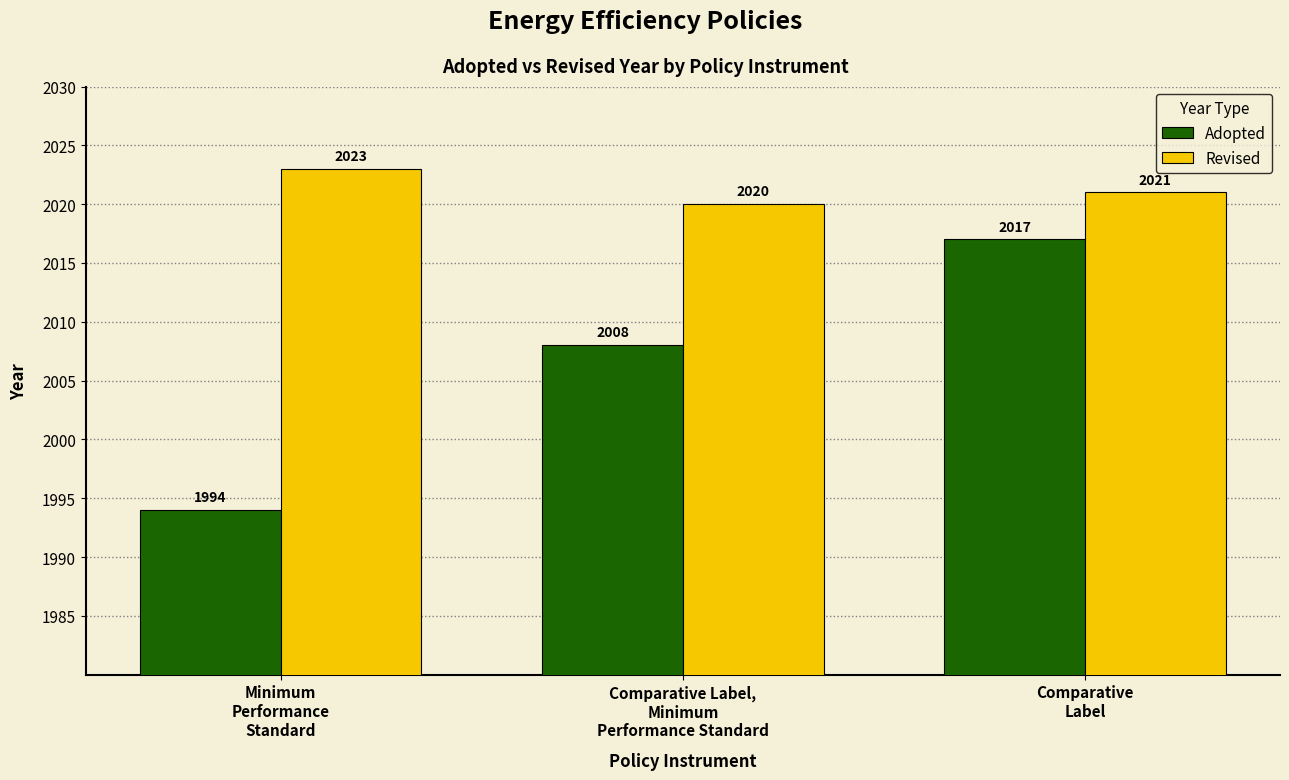

What is the difference between the second highest and minimum values in the Adopted series?

14